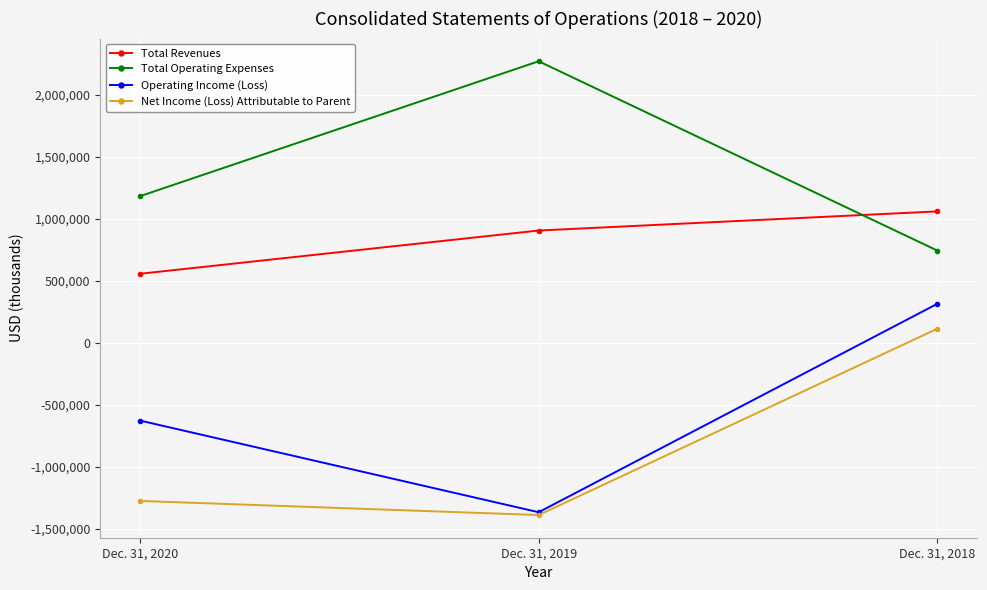

True or false: Total Revenues has a value of 256410 at Dec. 31, 2020.

False